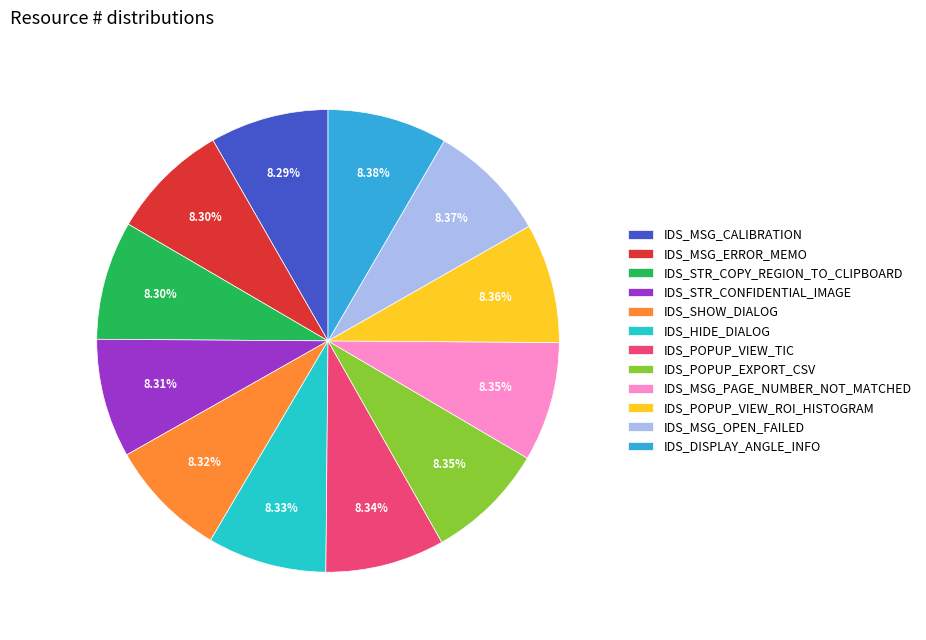

Do IDS_HIDE_DIALOG and IDS_POPUP_VIEW_TIC together represent more than half of the pie?

No